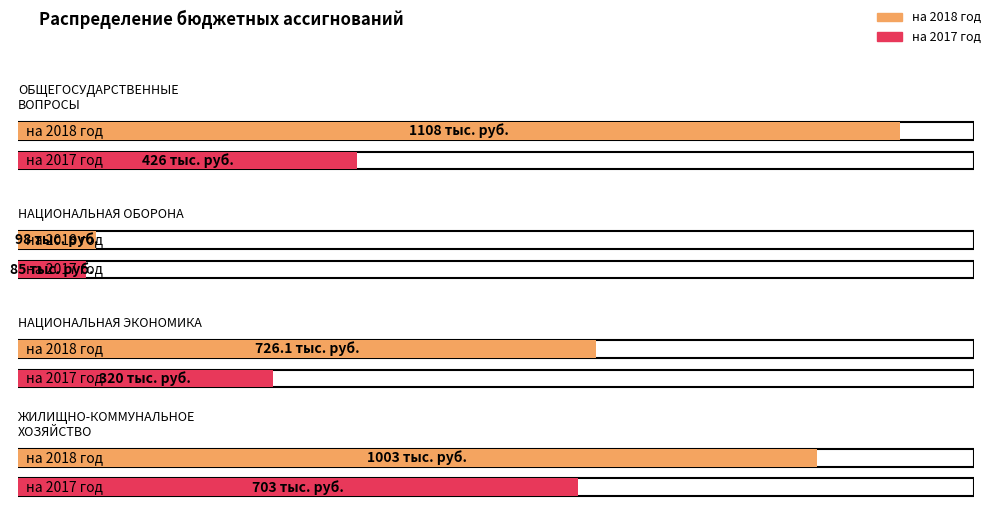

Between ОБЩЕГОСУДАРСТВЕННЫЕ ВОПРОСЫ and НАЦИОНАЛЬНАЯ ЭКОНОМИКА, which is larger?

ОБЩЕГОСУДАРСТВЕННЫЕ ВОПРОСЫ